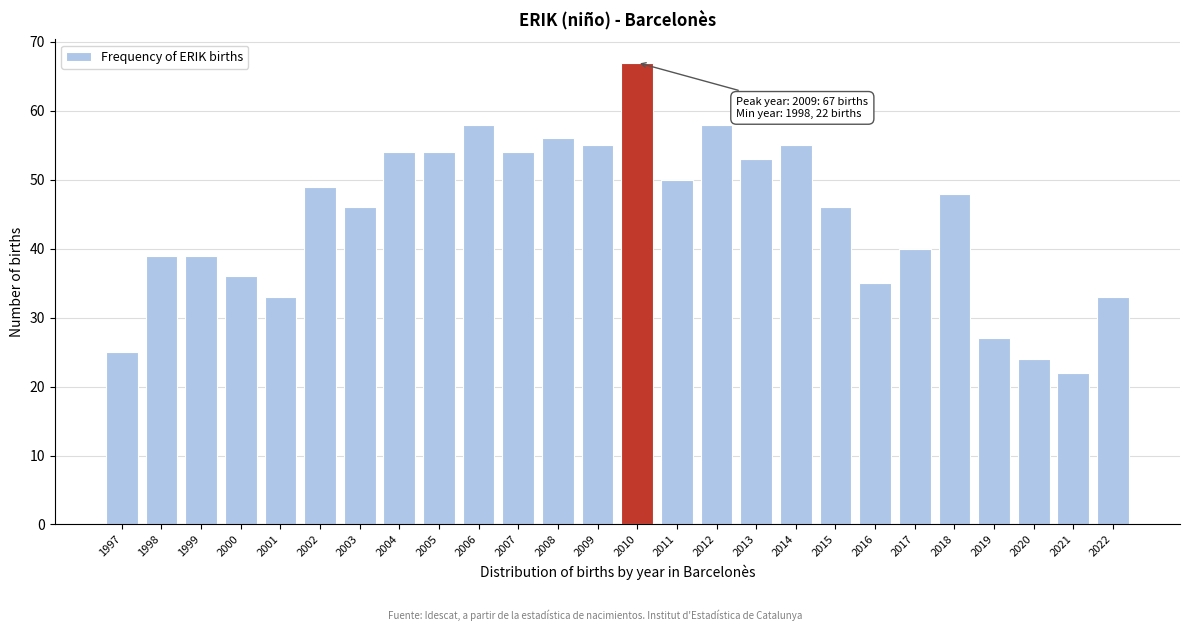

Reading left to right, list all the values displayed in this chart.

1997=25	1998=39	1999=39	2000=36	2001=33	2002=49	2003=46	2004=54	2005=54	2006=58	2007=54	2008=56	2009=55	2010=67	2011=50	2012=58	2013=53	2014=55	2015=46	2016=35	2017=40	2018=48	2019=27	2020=24	2021=22	2022=33